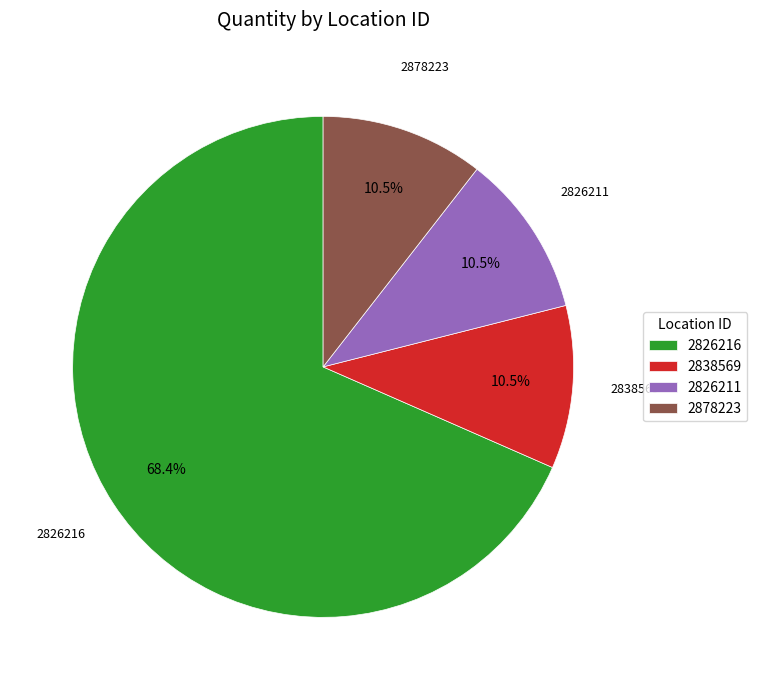

What portion of the pie excludes 2878223?

89.5%